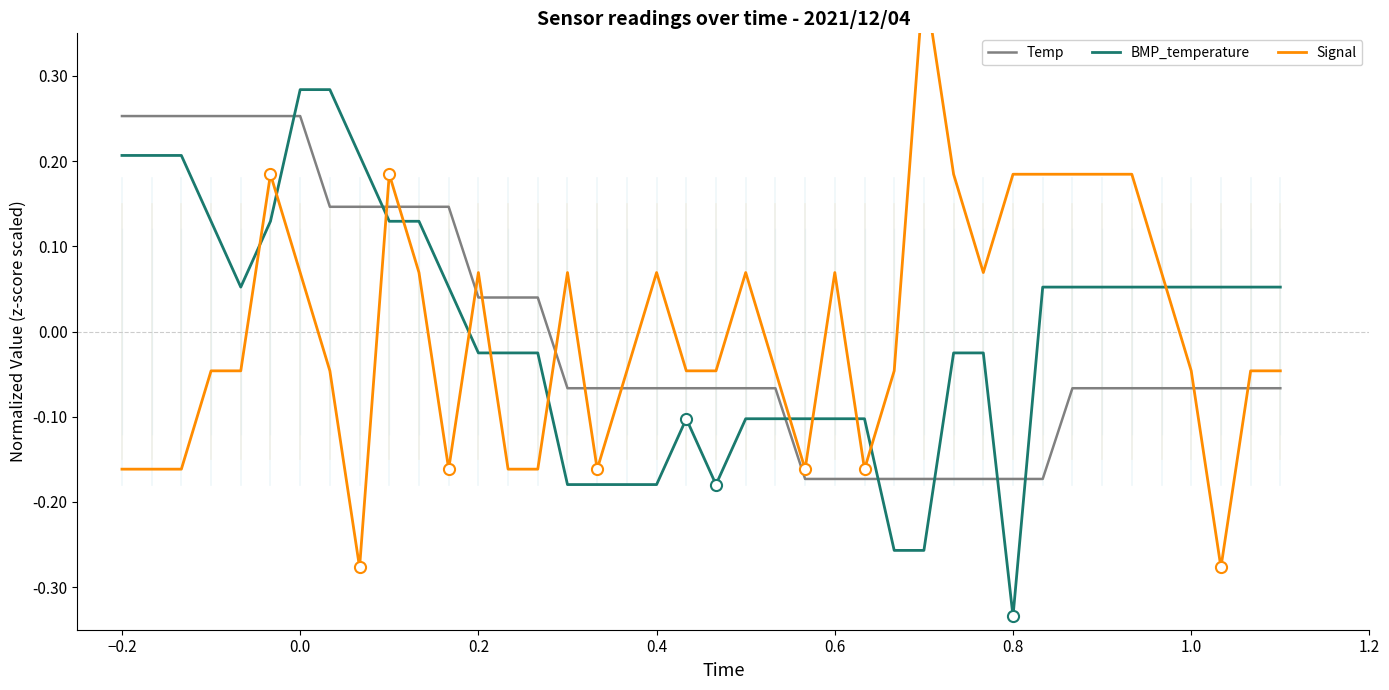

How many lines are shown in the chart?

3